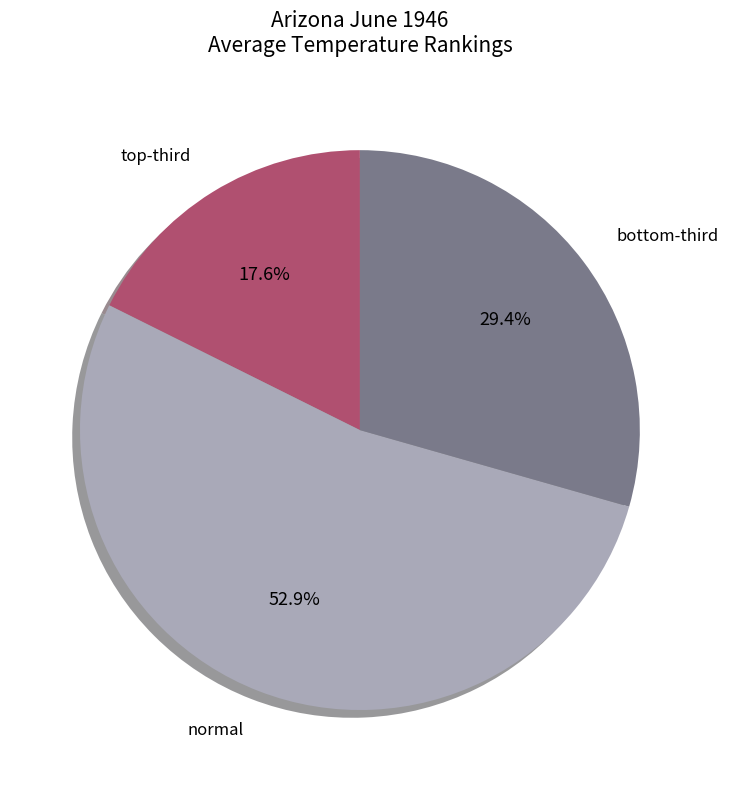

Is there any slice that represents more than half of the pie?

Yes